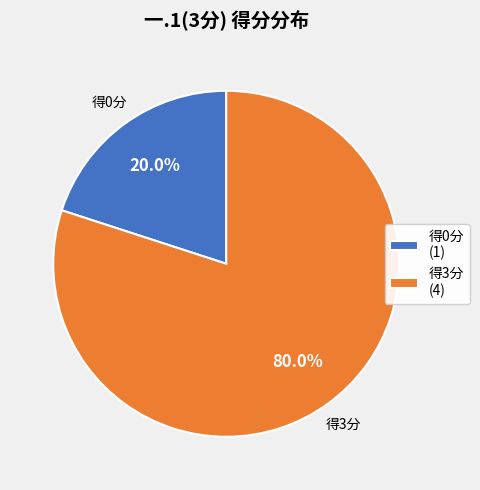

Is the sum of 得0分 (1) and 得3分 (4) greater than half?

Yes